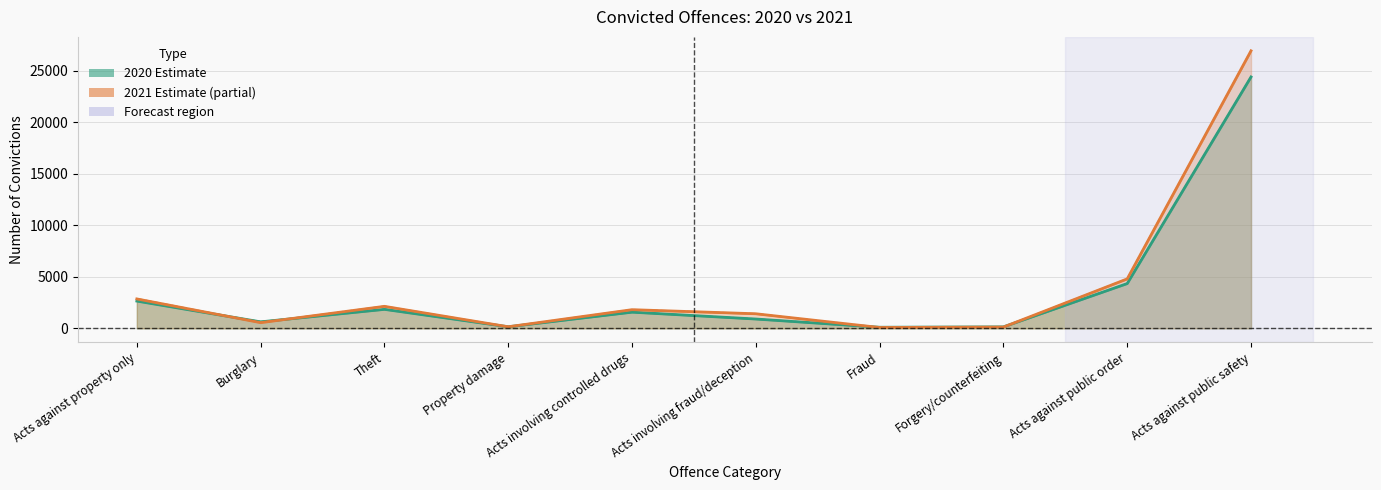

Which category has the highest value across all series?

Acts against public safety